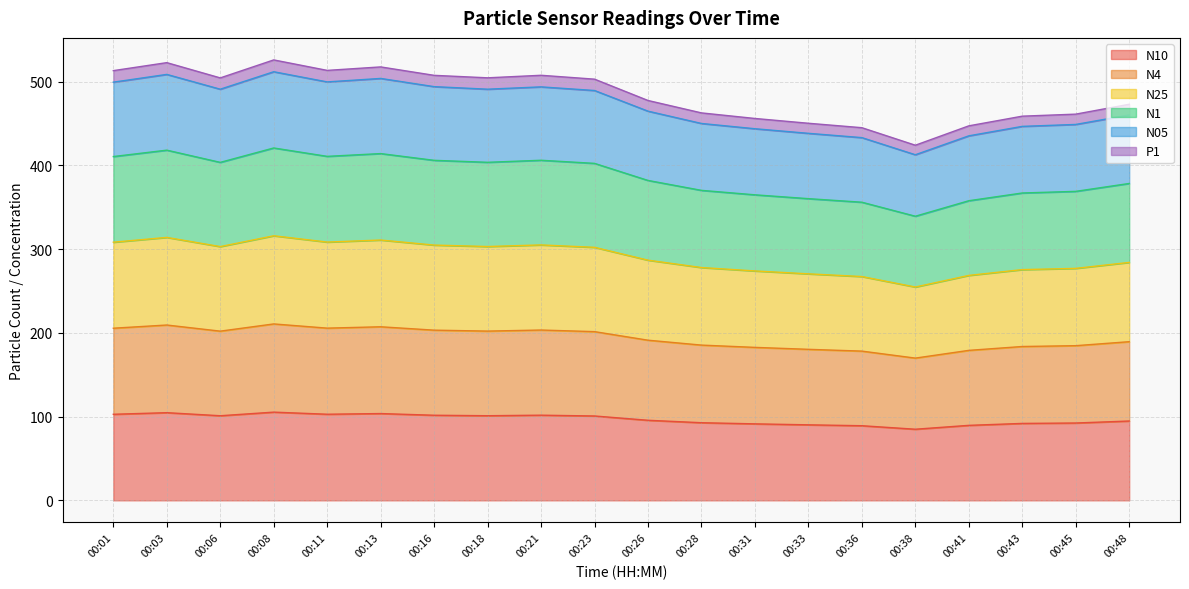

Count the number of categories in the chart.

20